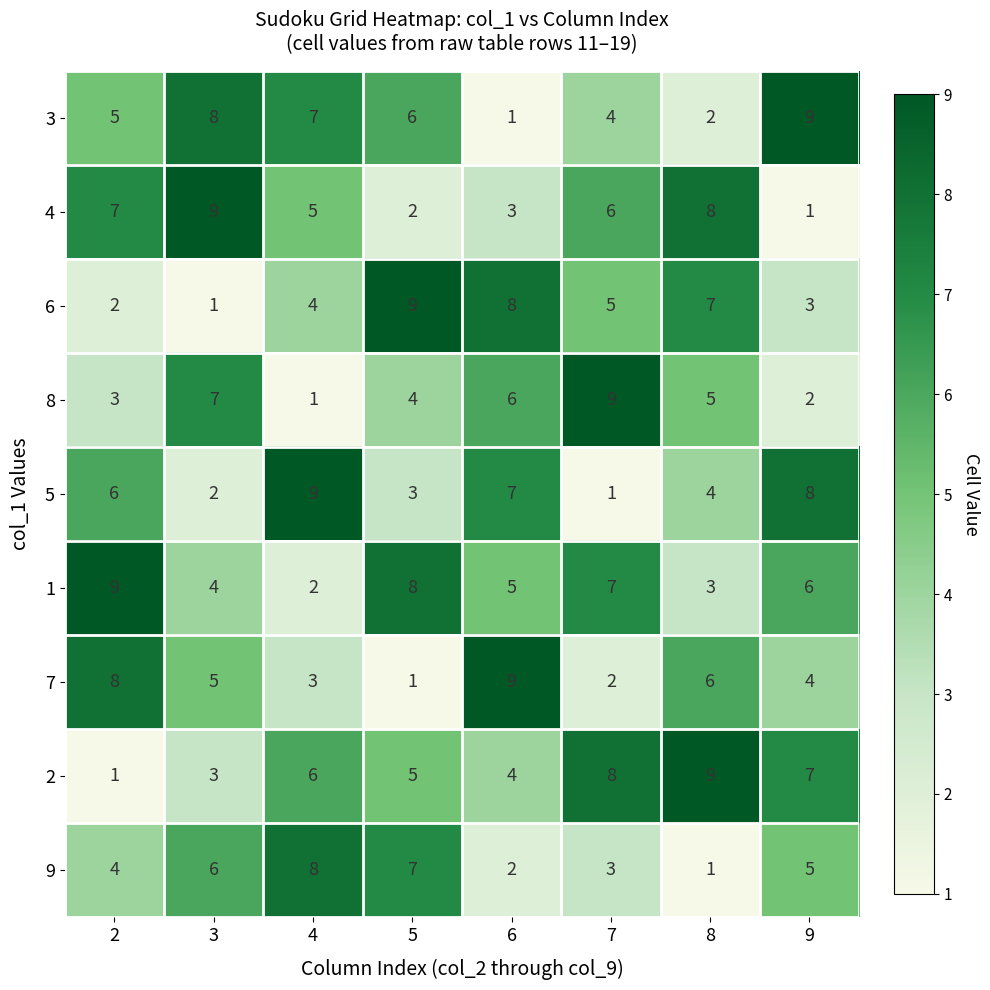

What is the highest value of the 5 series?

9